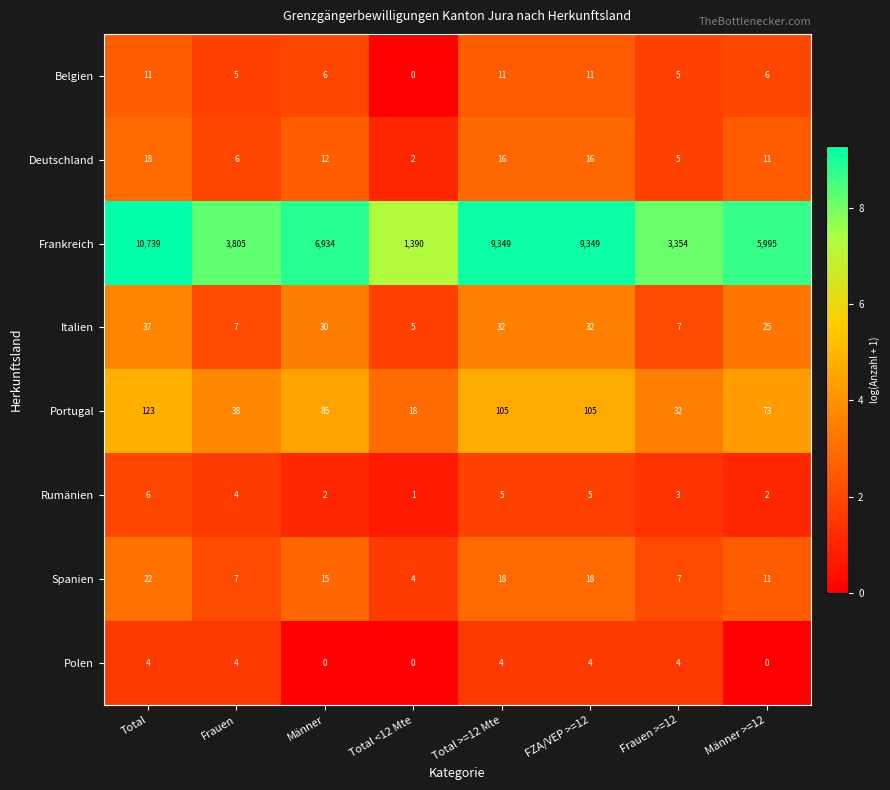

Which category has the highest value across all series?

Total